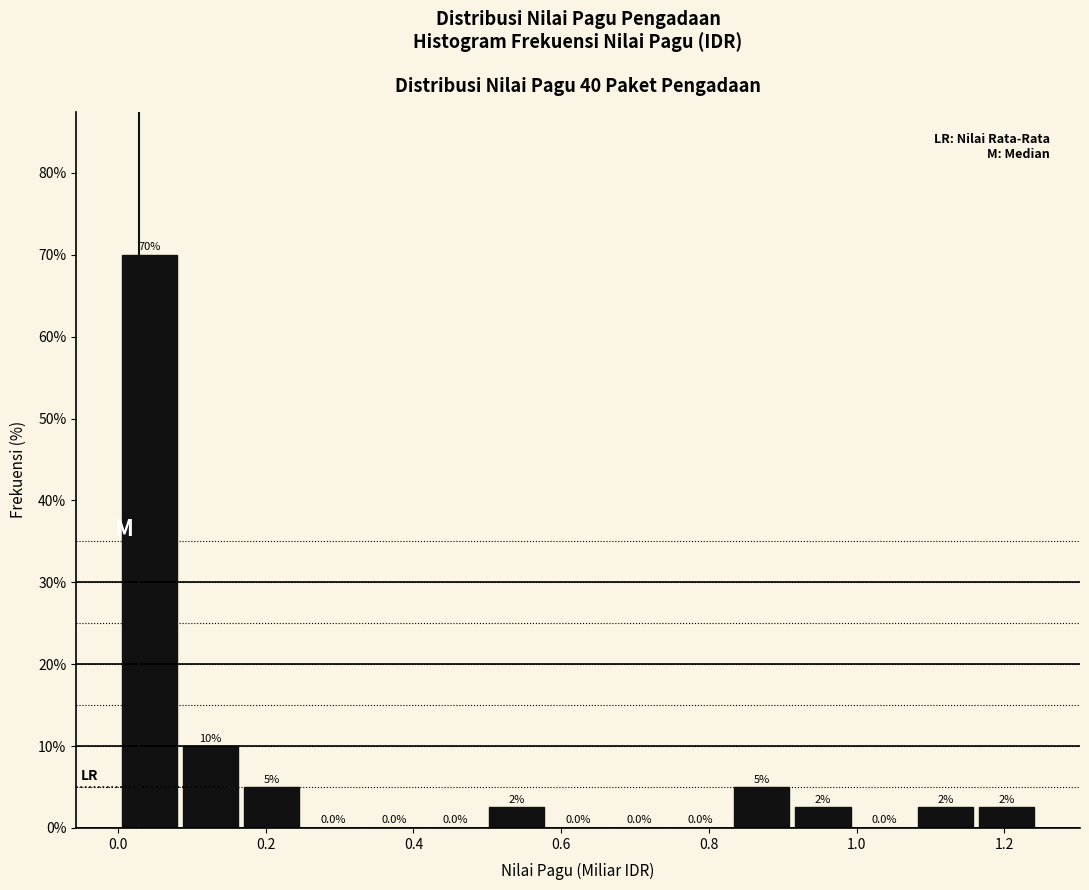

Over which range of the x-axis is the bar tallest?

0.00 to 0.08